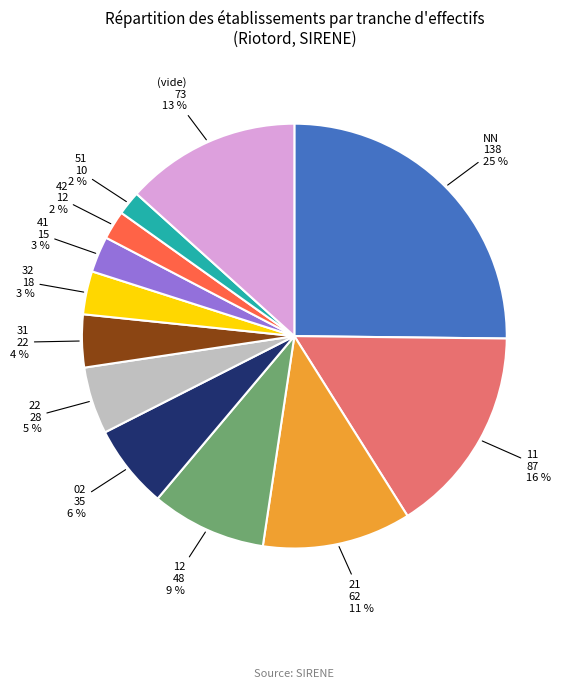

The 41 slice represents 10% of the pie. True or false?

False